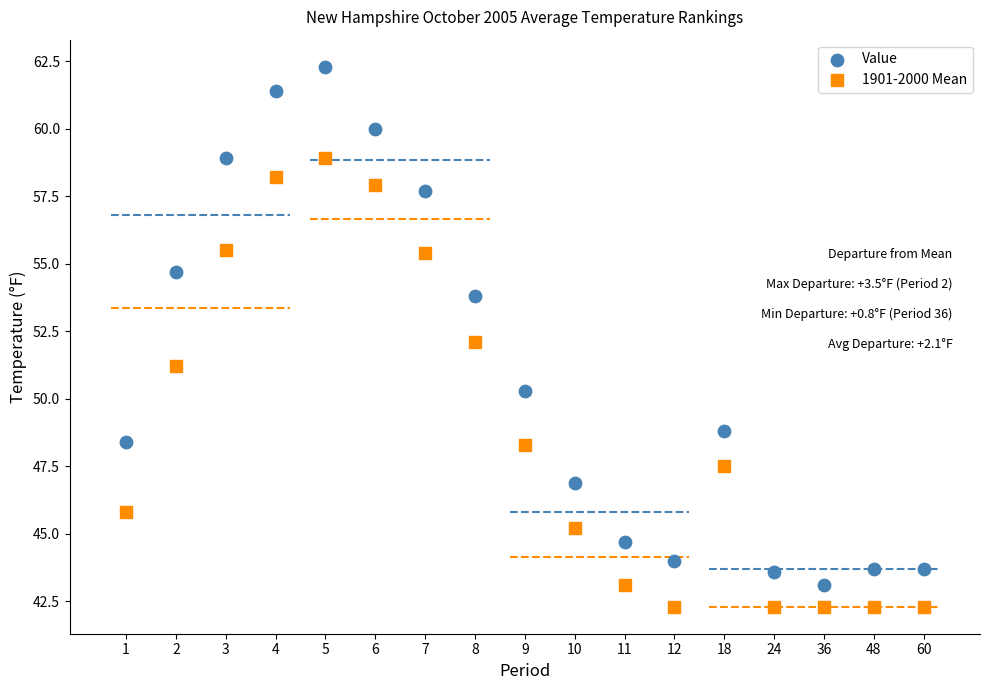

Across all data points, what is the range of Y values (max minus min)?

20.0